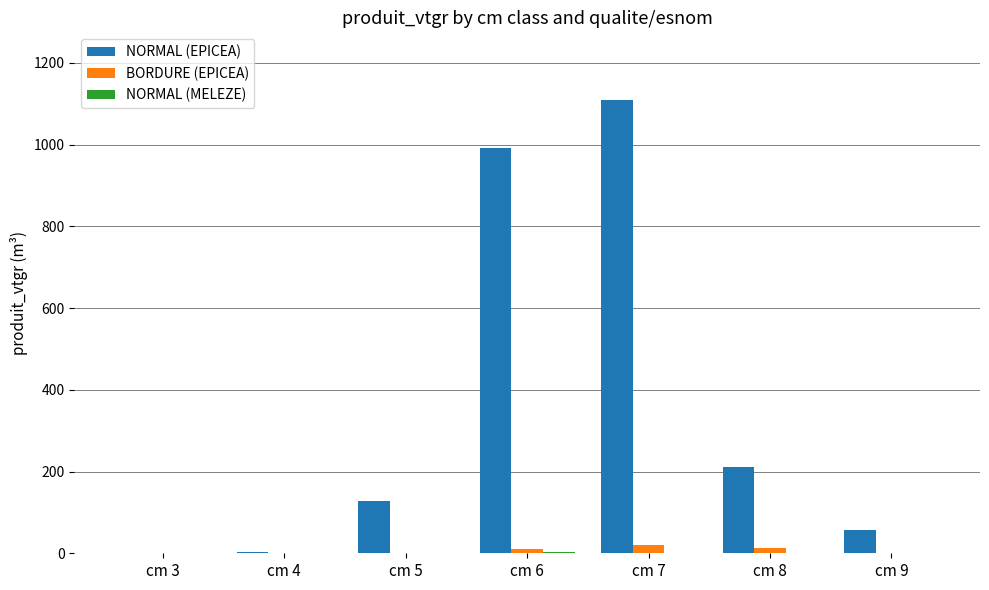

How many values in the NORMAL (EPICEA) series exceed 128?

4